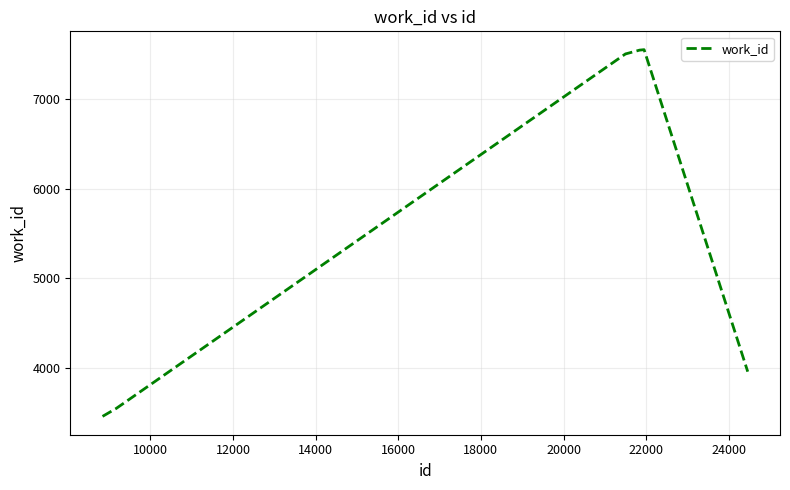

What is the difference between the maximum and minimum values?

4093